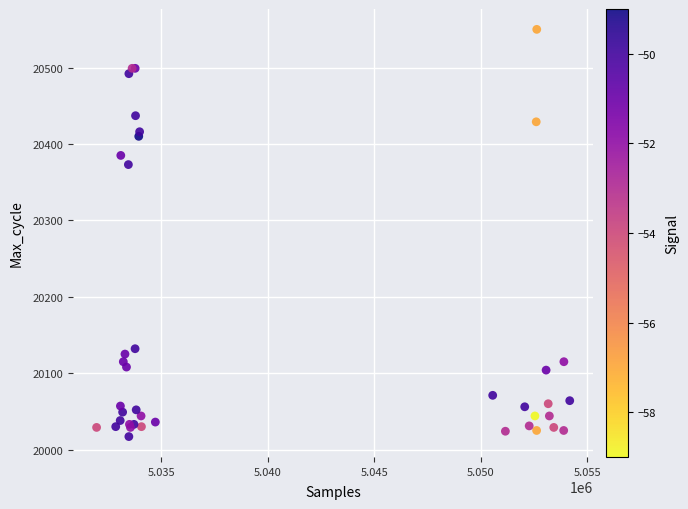

What Y value in the scatter plot is closest to 20283?

20373